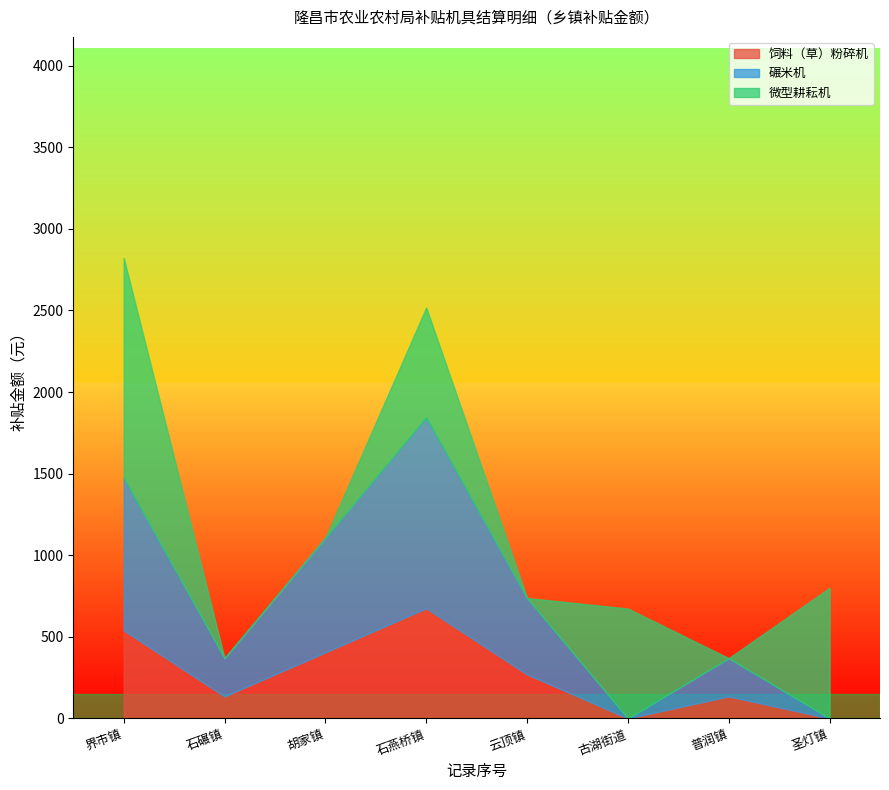

True or false: 饲料（草）粉碎机 has a value of 270 at 云顶镇.

True